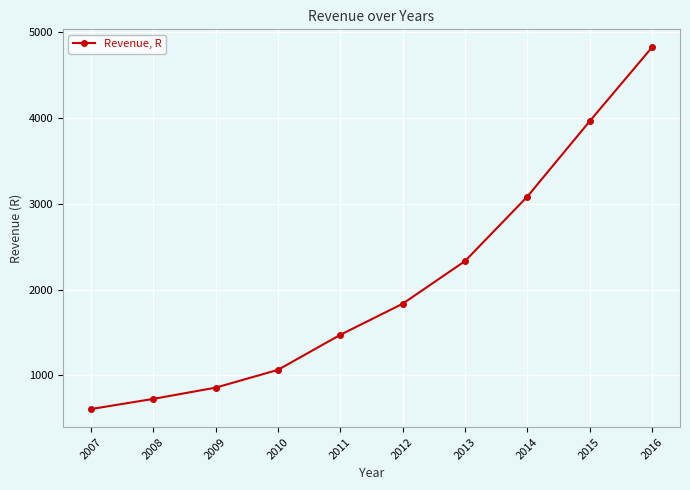

What is the difference between the maximum and minimum values?

4218.7